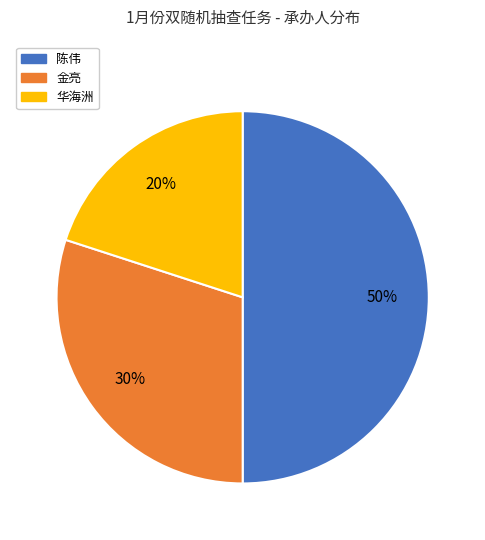

To the nearest percent, what percentage of the pie is 华海洲?

20%